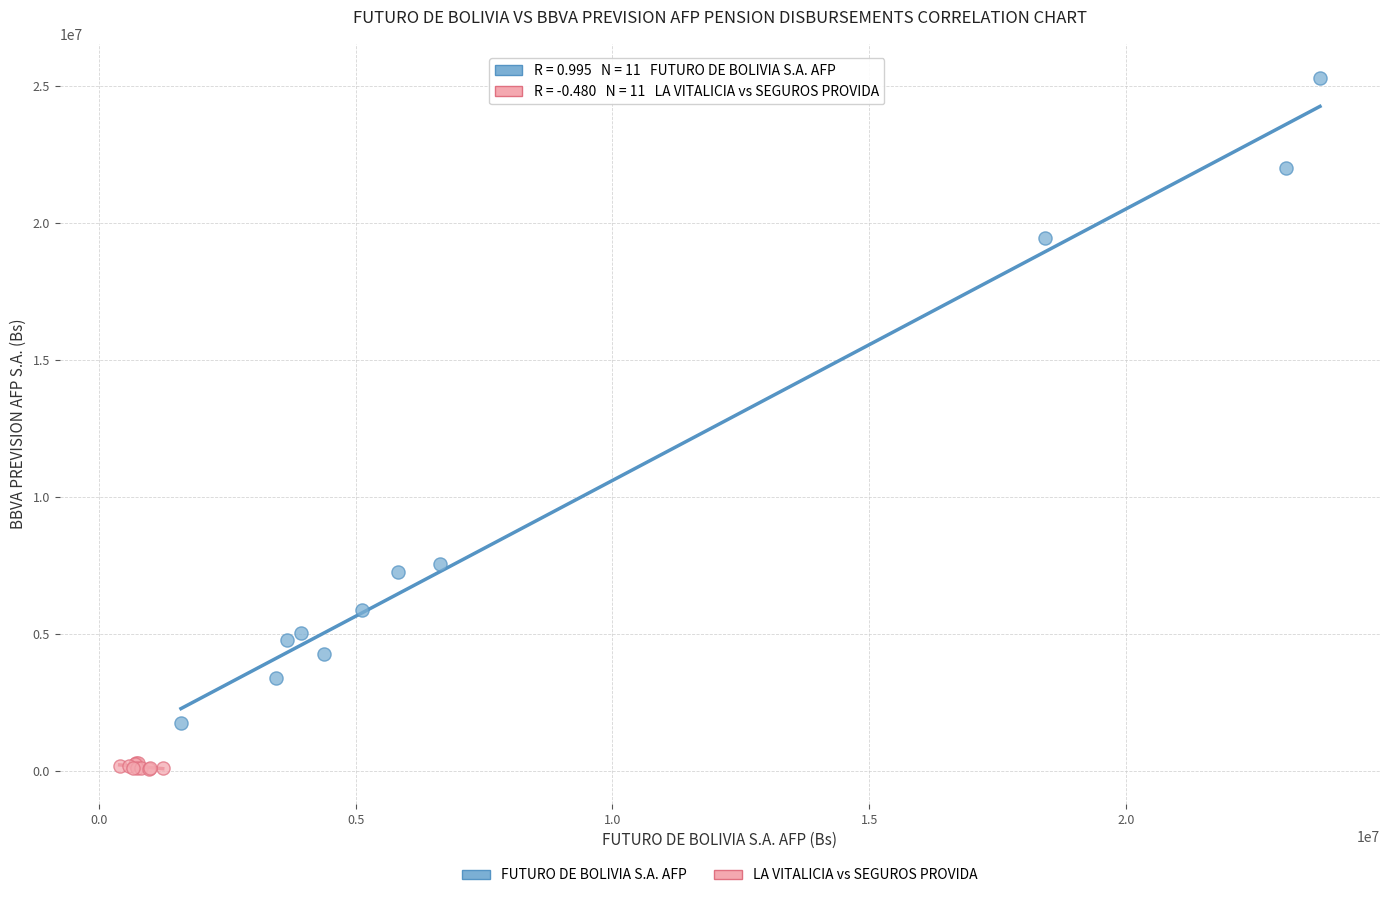

Which series has the largest Y range (max minus min)?

FUTURO DE BOLIVIA S.A. AFP